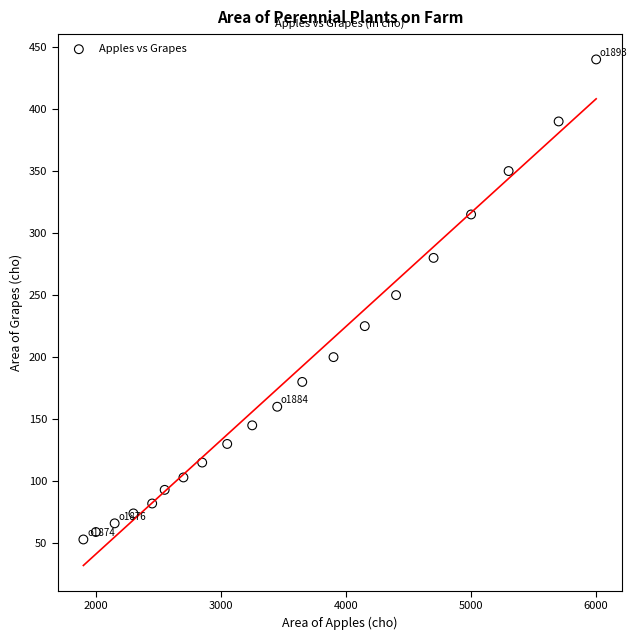

What is the range of X values (max minus min)?

4100